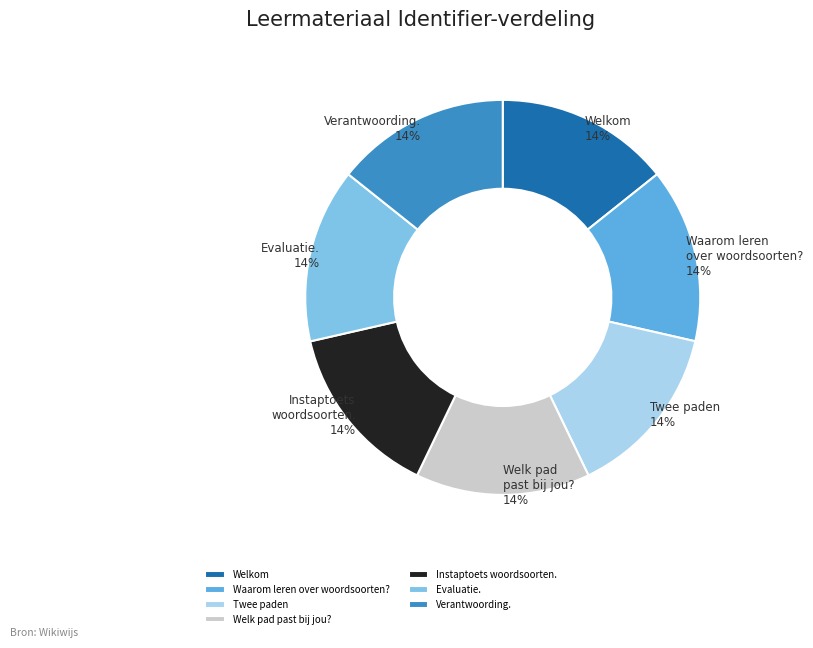

Does any single category account for the majority?

No